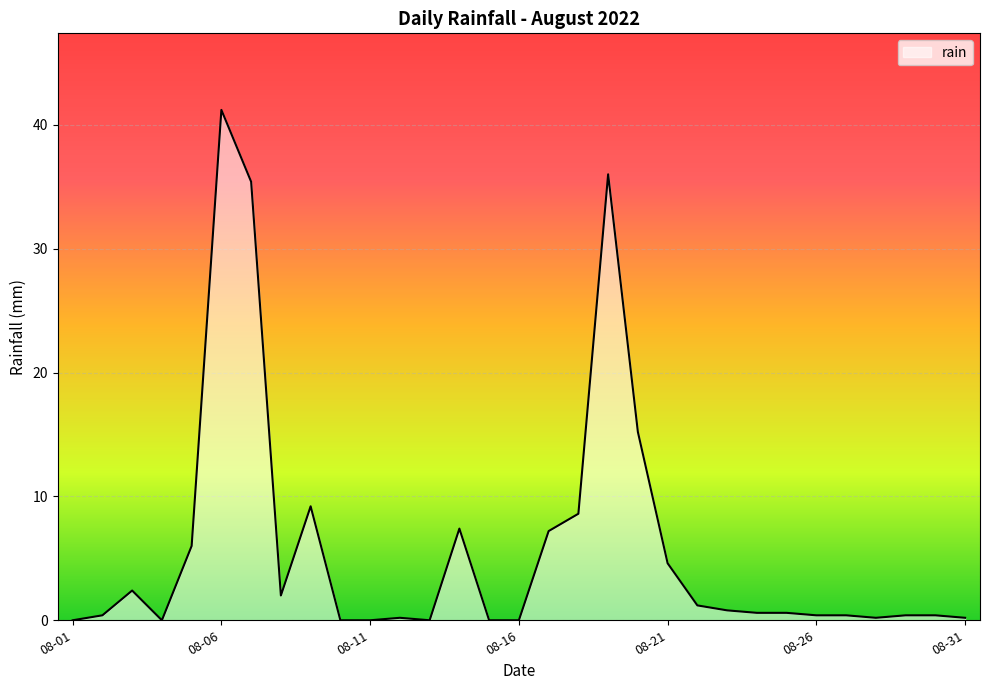

What is the greatest value displayed?

41.2